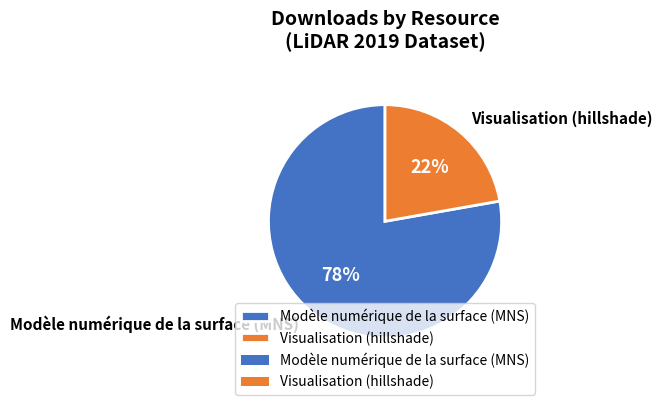

To the nearest percent, what is the average slice percentage?

50%